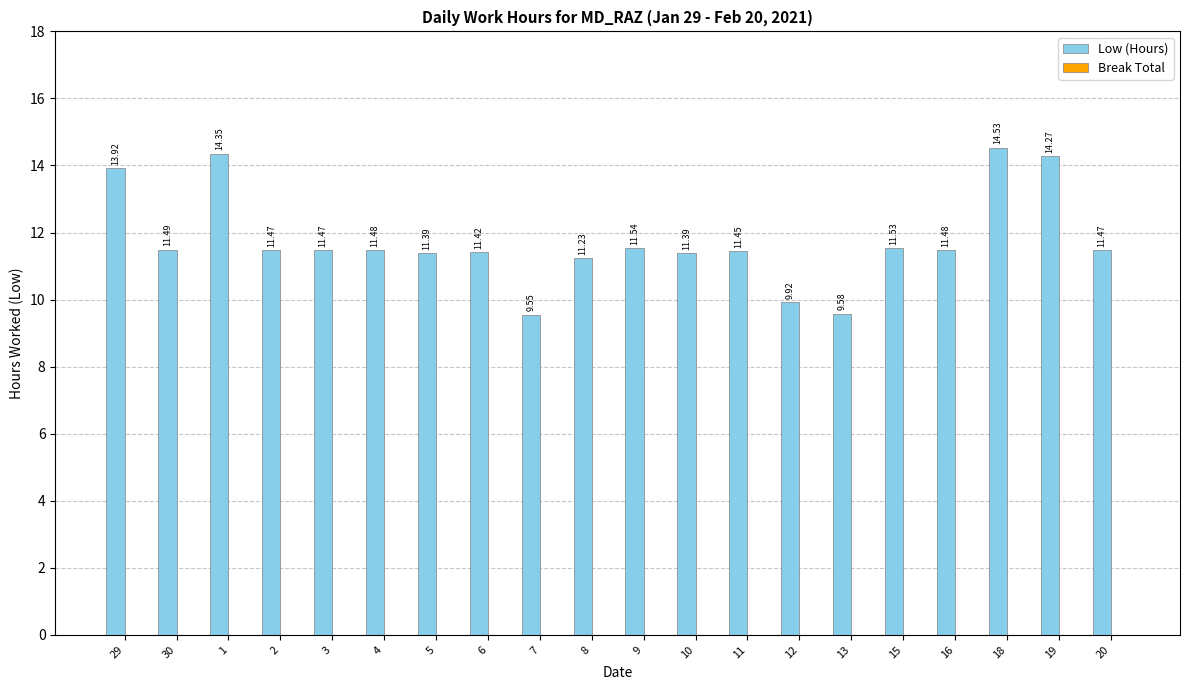

Count the number of data series in this chart.

1